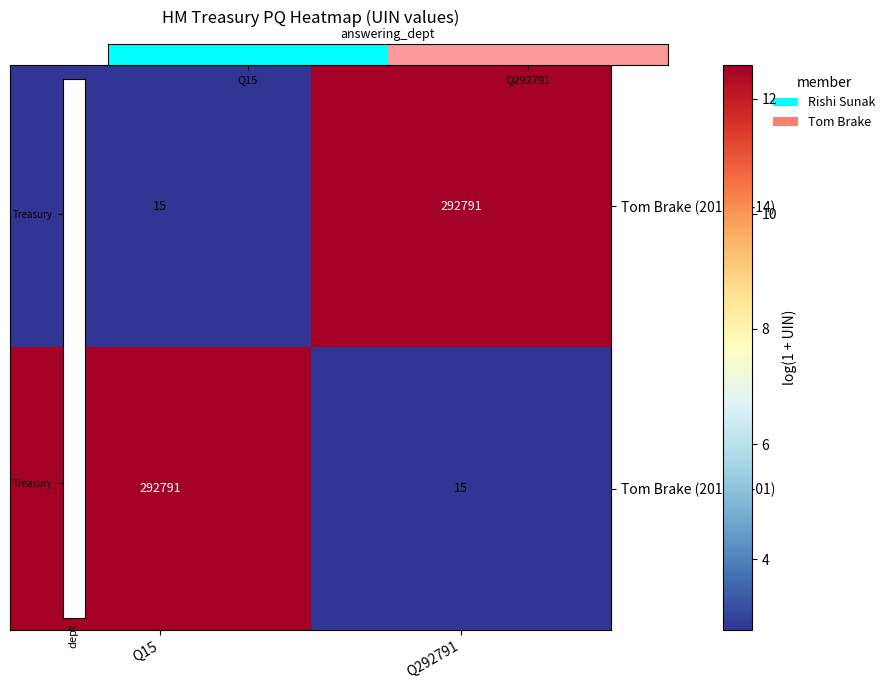

The value of Tom Brake (2019-10-14) at Q292791 is 116261. True or false?

False